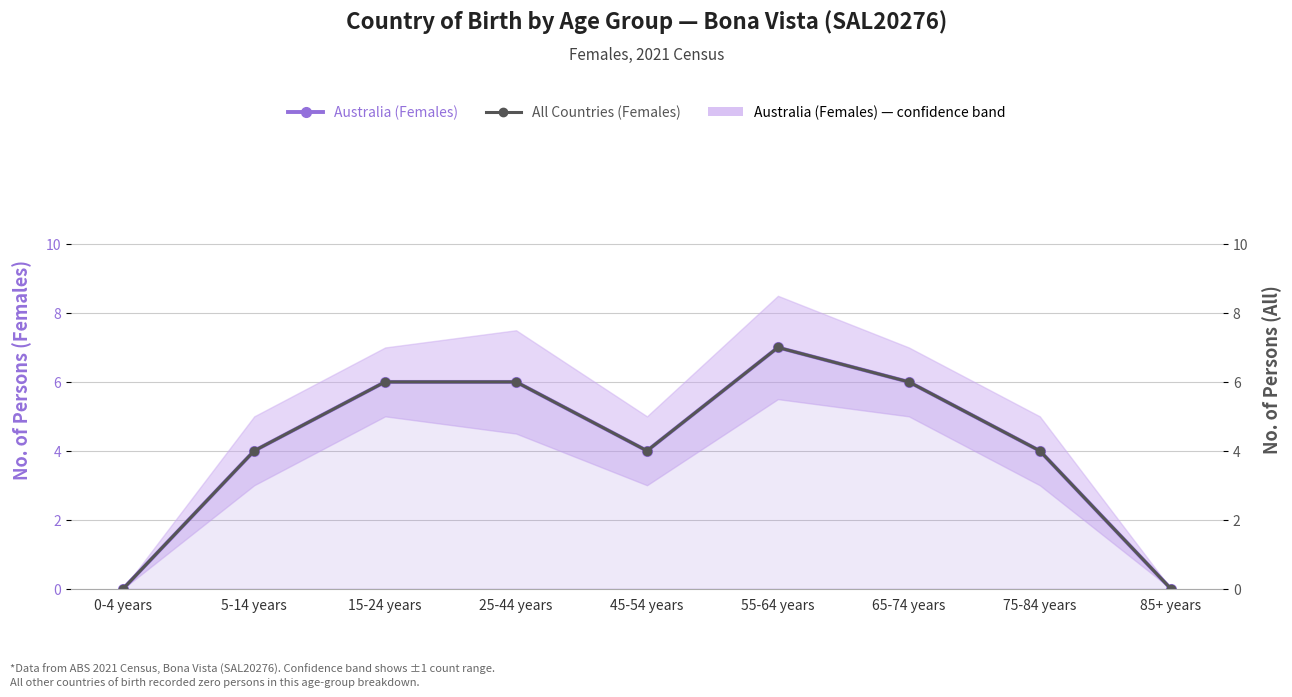

List the series in order of their peak value, highest first.

Australia (Females), All Countries (Females)